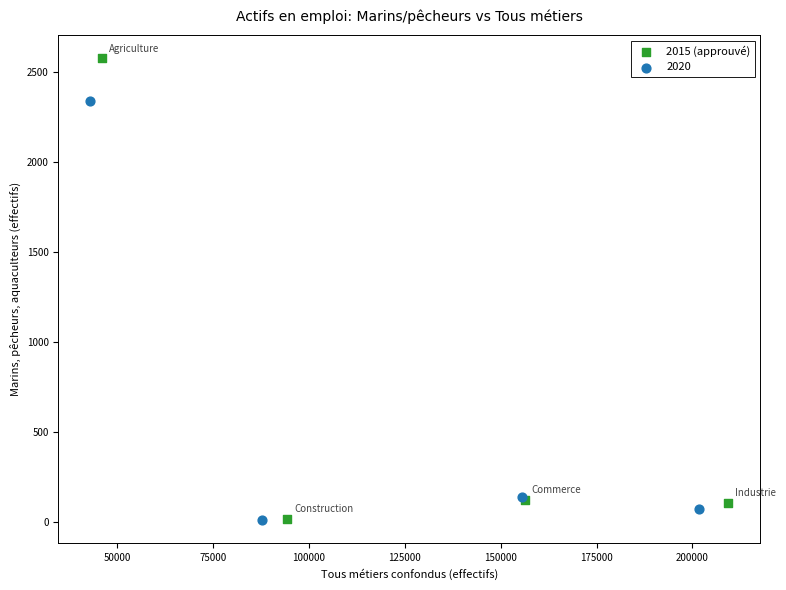

Which series reaches the maximum Y coordinate?

2015 (approuvé)